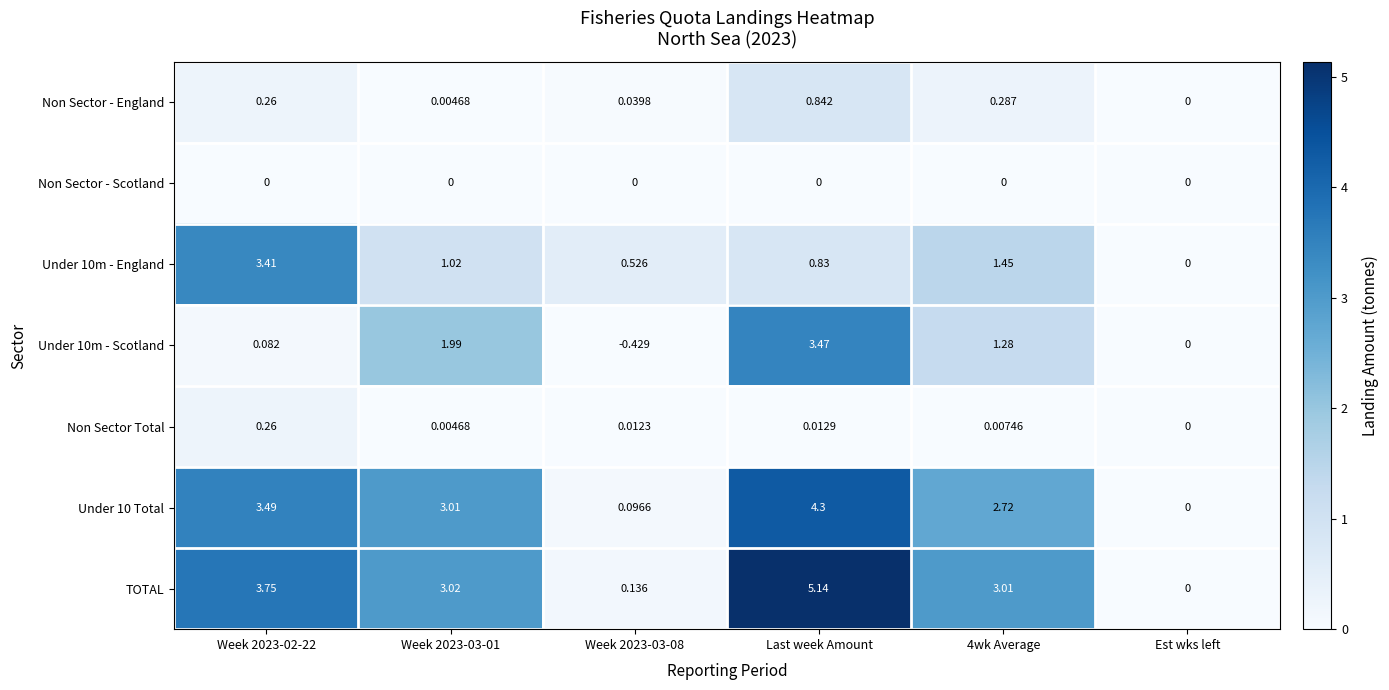

Which series has the largest total across all categories?

TOTAL